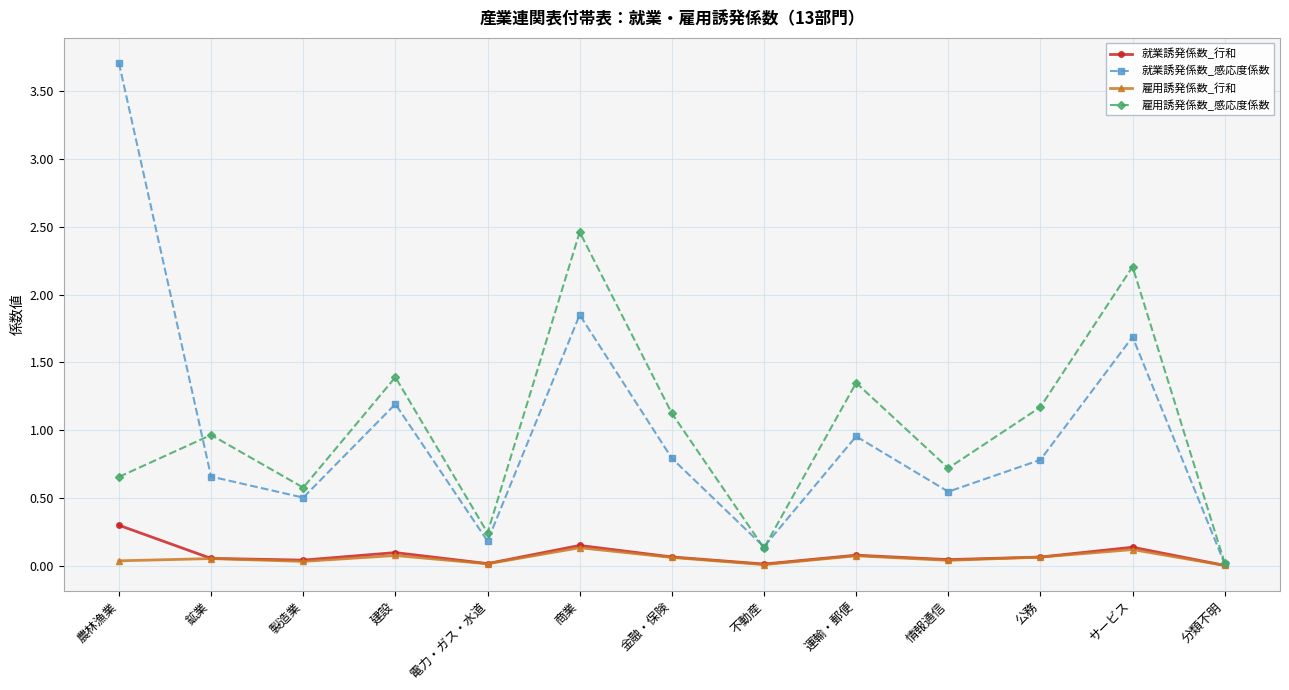

True or false: 雇用誘発係数_行和 has more than 1 interior local peaks.

True